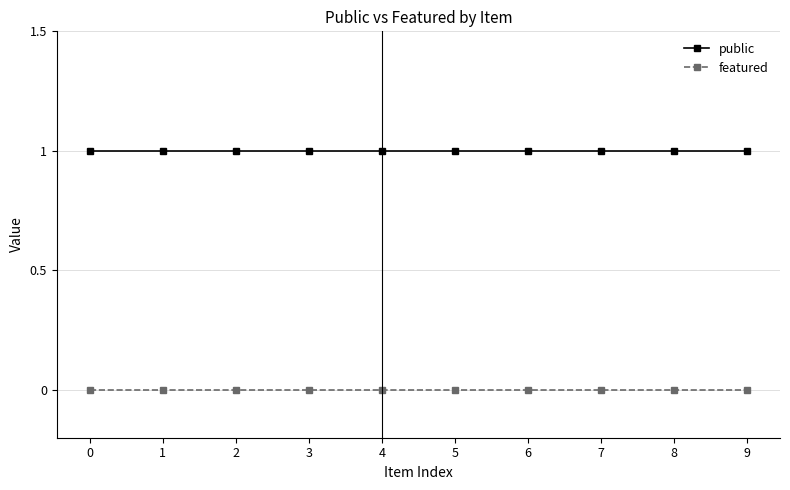

Does the chart have visible grid lines?

Yes